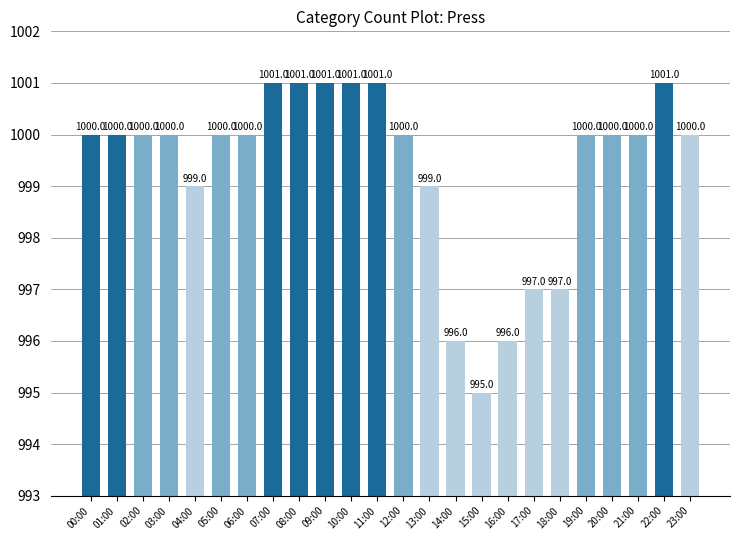

What is the smallest value displayed?

995